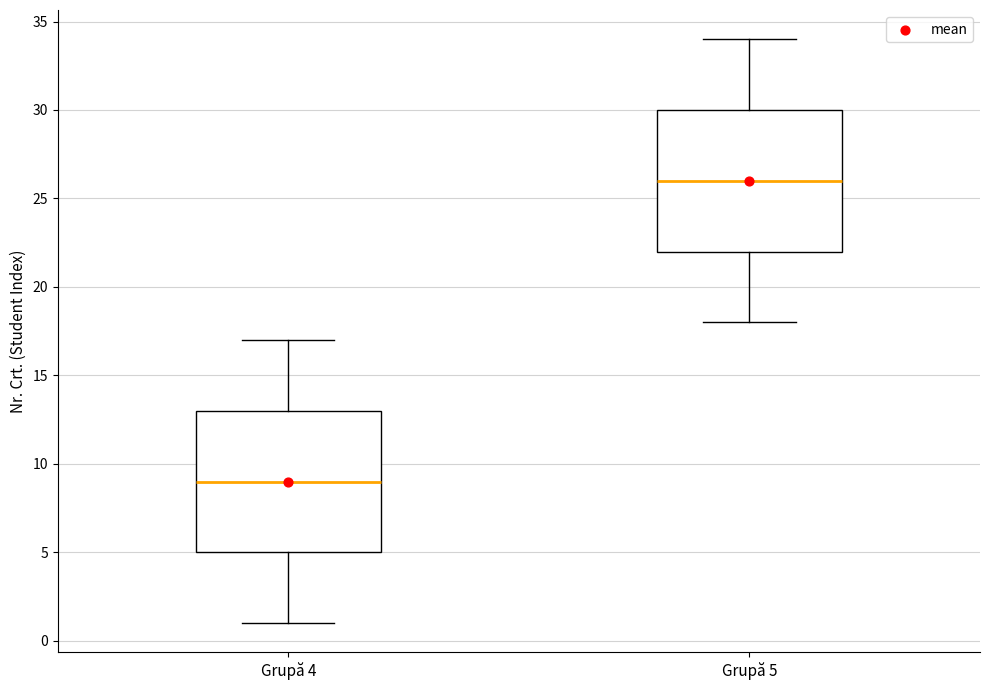

Reading left to right, read every box against the y-axis: the position of its median line, the range the box covers, and the ends of its whiskers. The values are not printed on the chart, so give them approximately, as read against the axis.

Grupă 4: median 9, box 5 to 13, whiskers 1 to 17
Grupă 5: median 26, box 22 to 30, whiskers 18 to 34